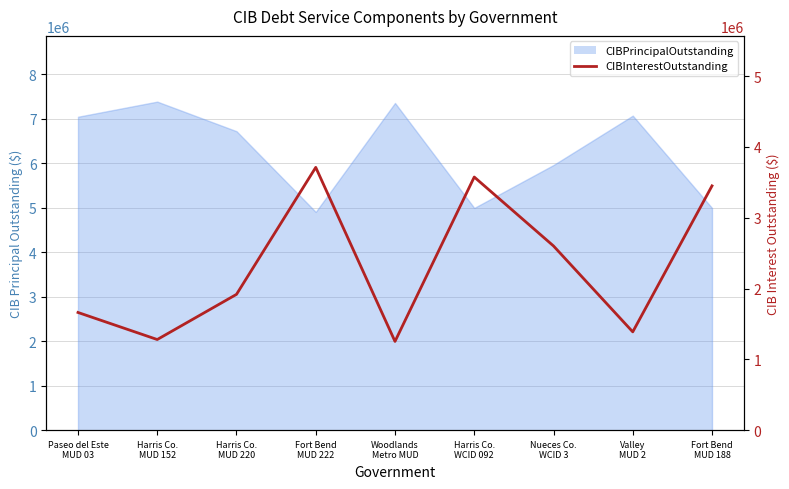

How many lines are shown in the chart?

1